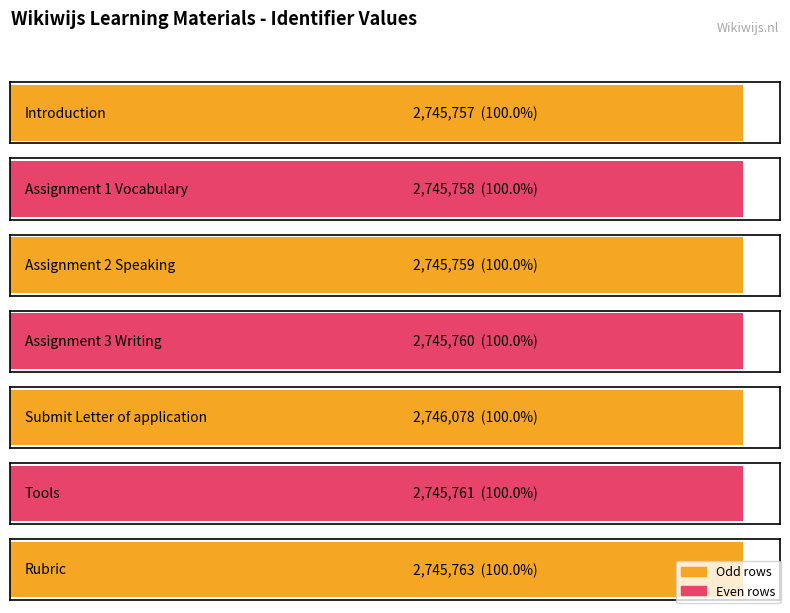

List the labels in order of value, largest first.

Submit Letter of application, Rubric, Tools, Assignment 3 Writing, Assignment 2 Speaking, Assignment 1 Vocabulary, Introduction